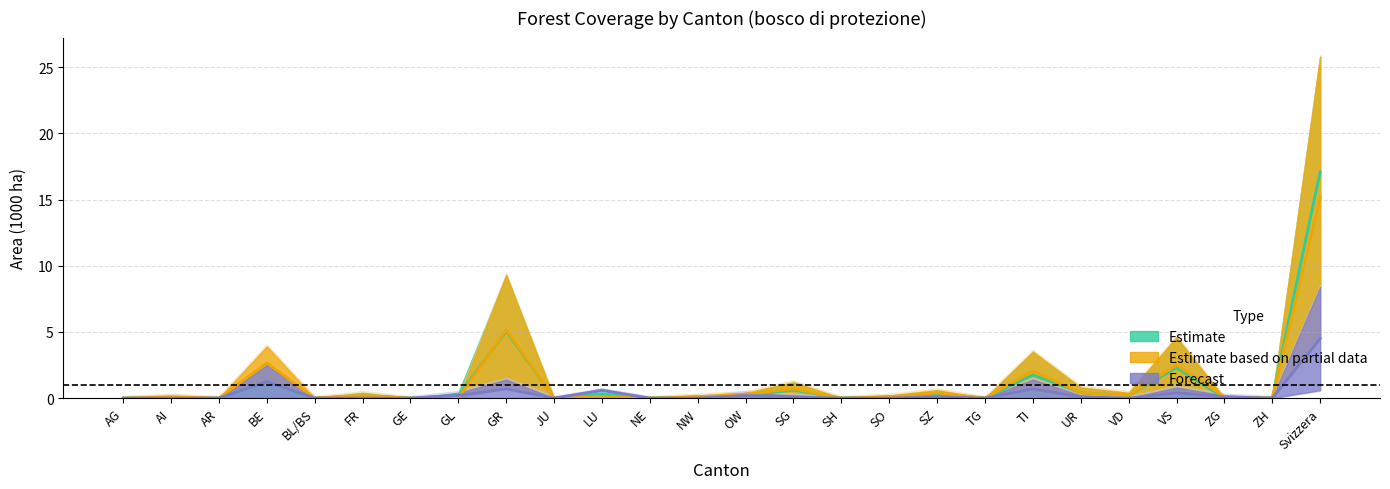

How many interior local peaks does the Estimate series have?

8